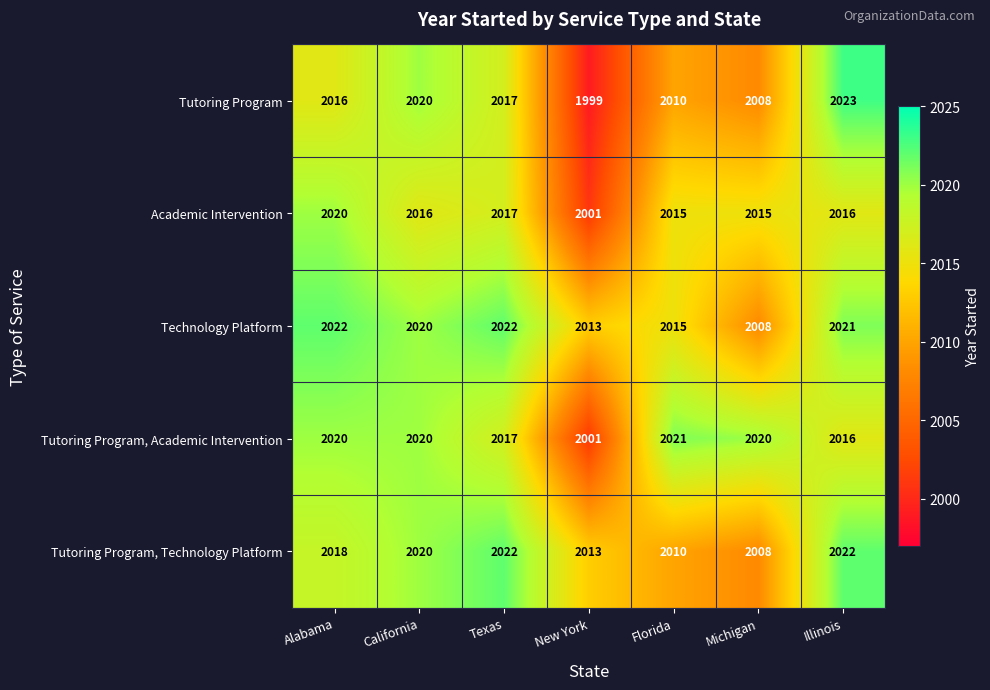

True or false: Tutoring Program, Academic Intervention has a value of 2020 at Michigan.

True